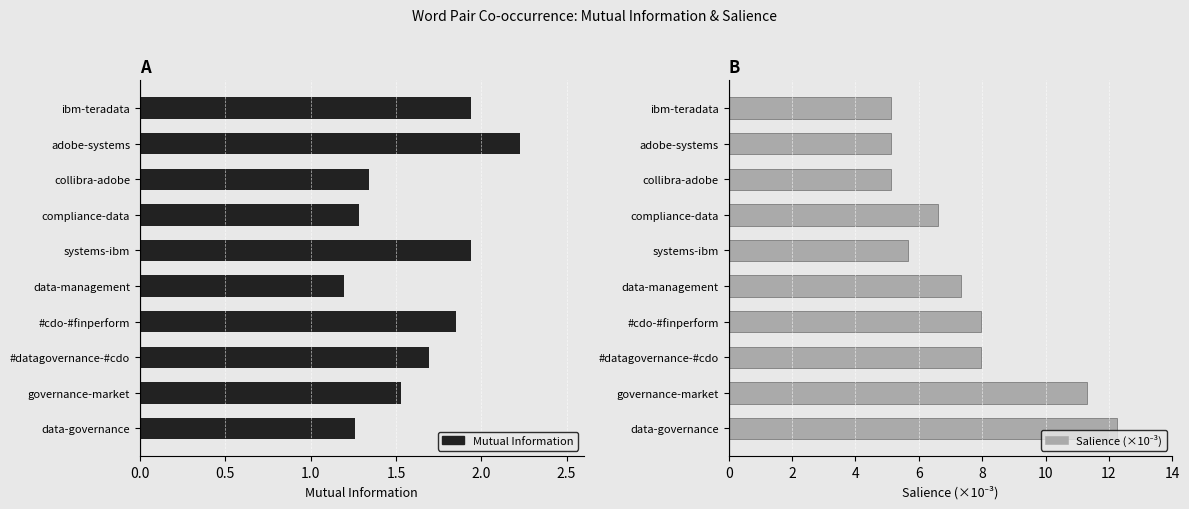

Which series has the largest range (max minus min)?

Salience (x10⁻³)